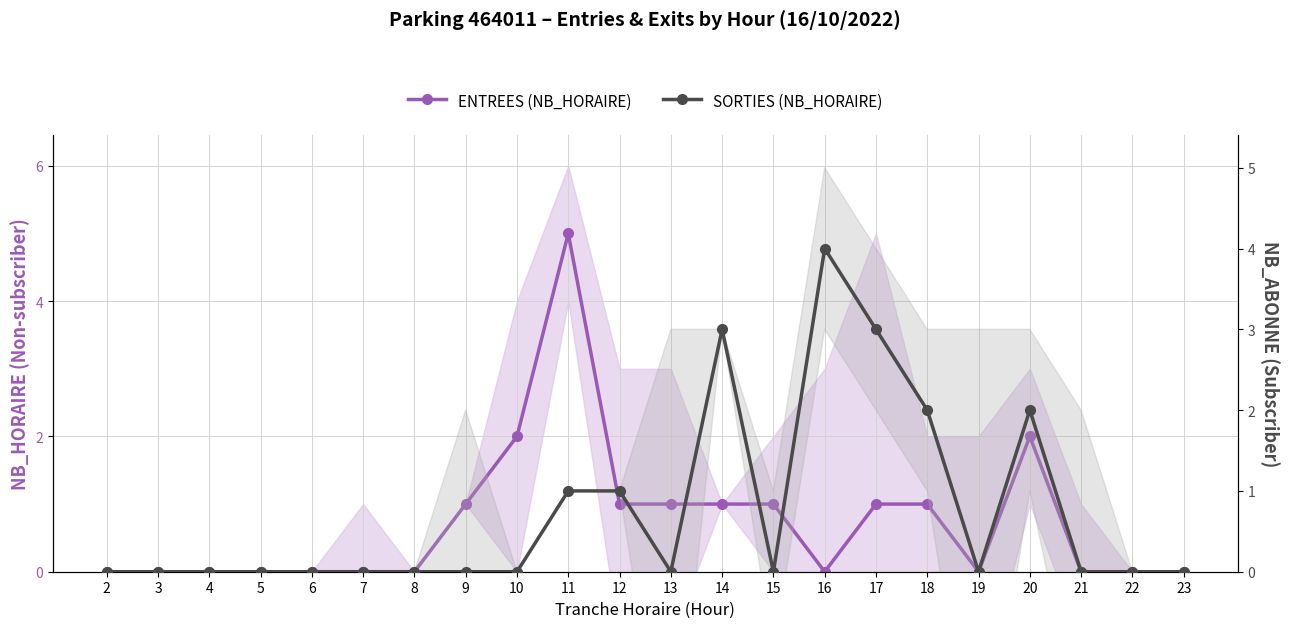

Is it true that ENTREES (NB_HORAIRE) equals 2 at 7?

False